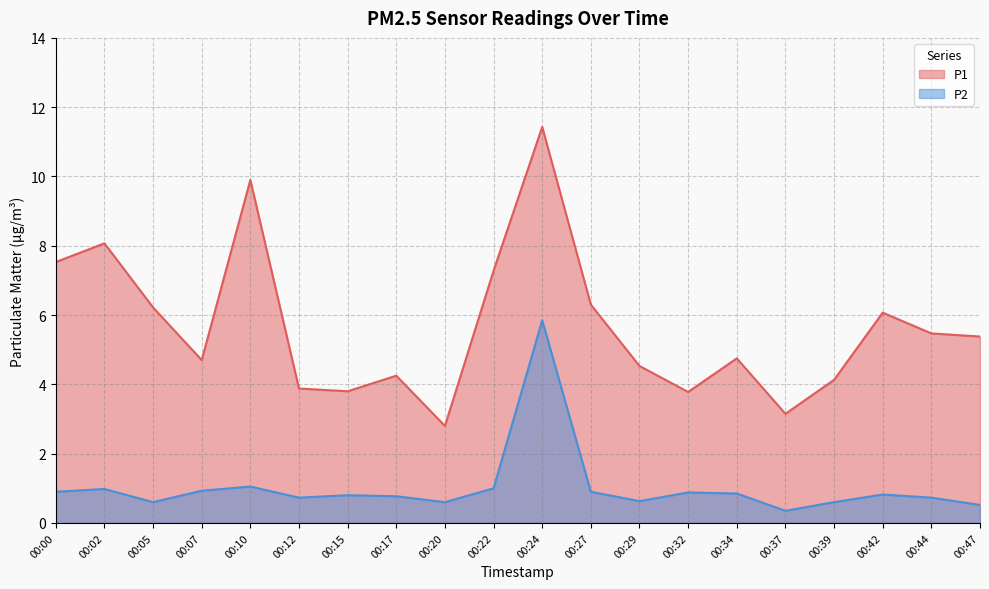

Which category has the lowest value in the P2 series?

00:37